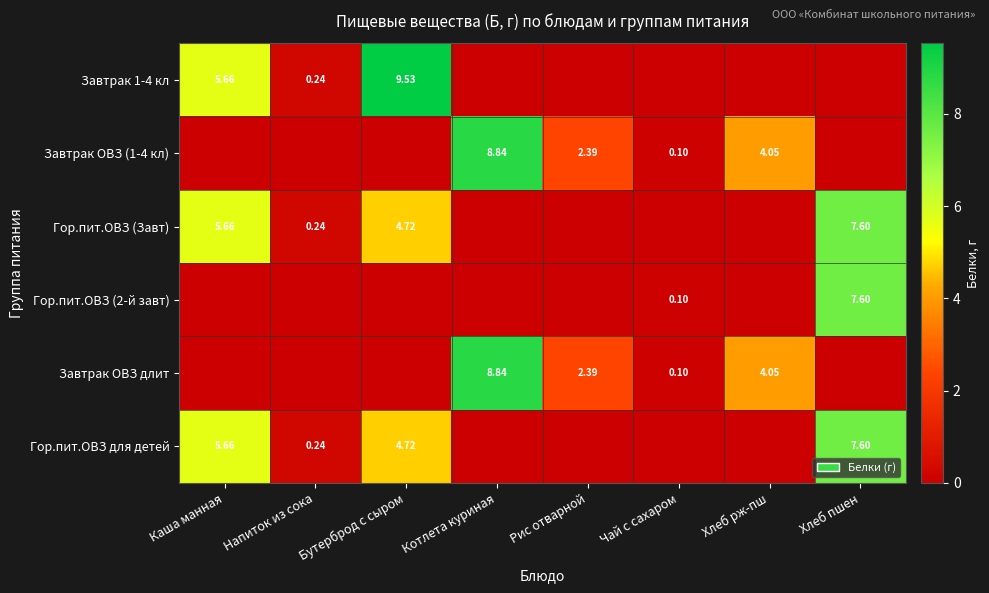

What is the greatest value displayed?

9.5